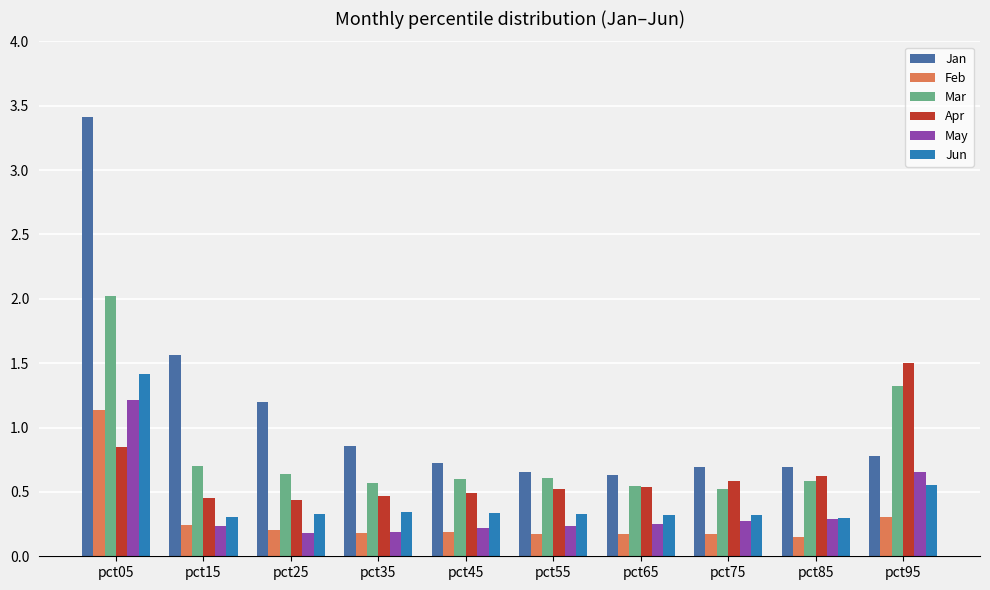

How many categories are shown in the chart?

10